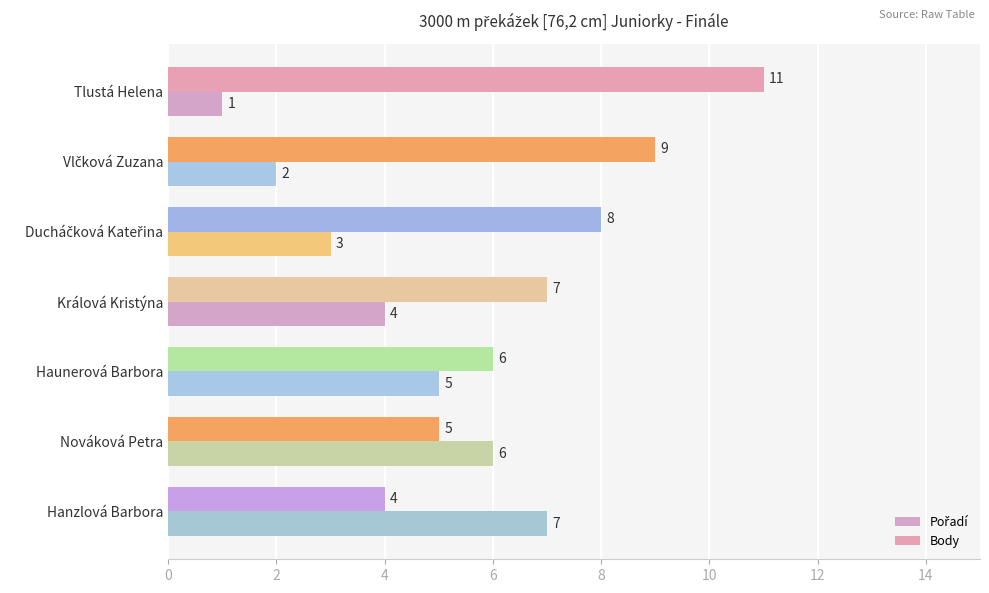

Count the number of data series in this chart.

2